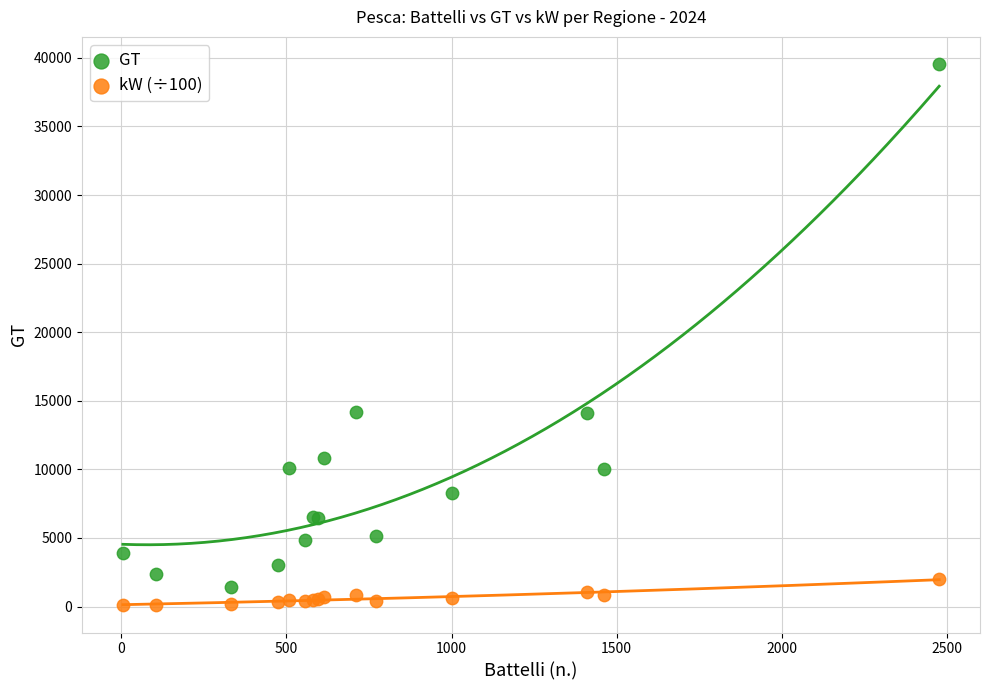

Which series contains the lowest Y value?

kW (÷100)